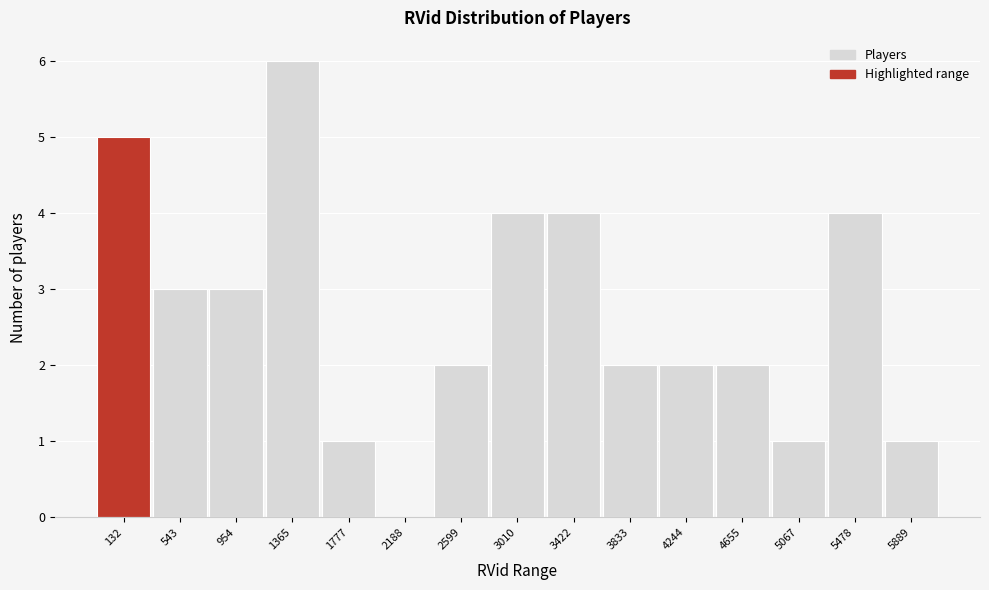

Reading left to right, extract all data points from this chart.

132=5	543=3	954=3	1365=6	1777=1	2188=0	2599=2	3010=4	3422=4	3833=2	4244=2	4655=2	5067=1	5478=4	5889=1